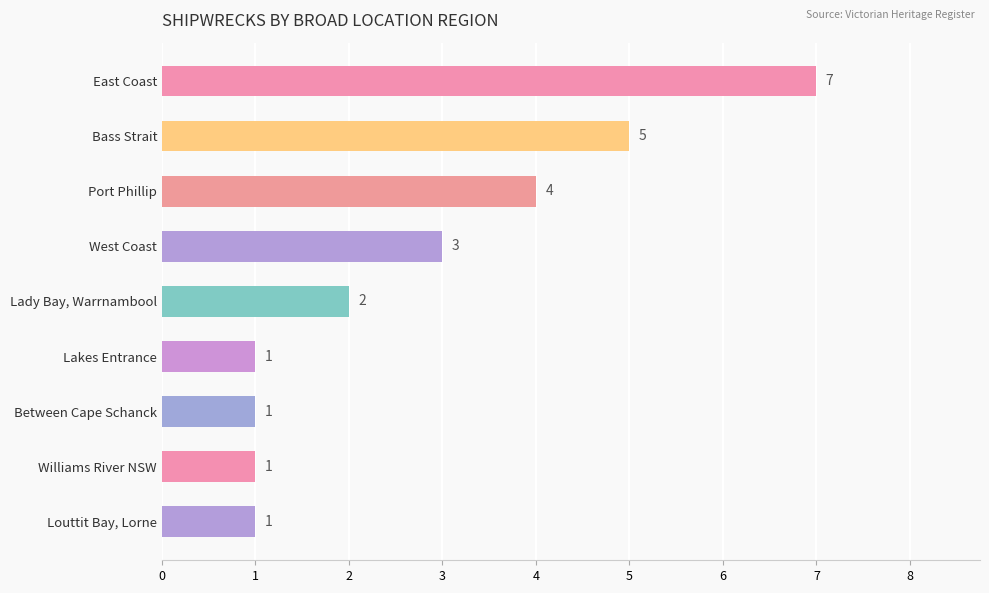

The value at Port Phillip is 6. True or false?

False